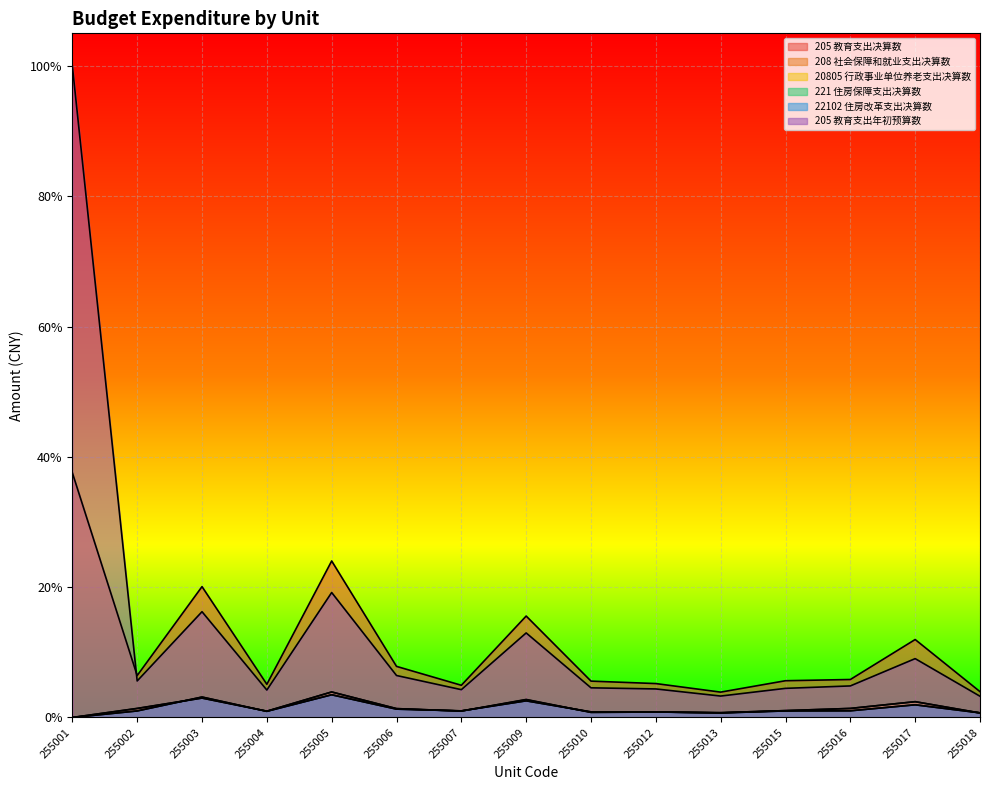

How many lines are shown in the chart?

6